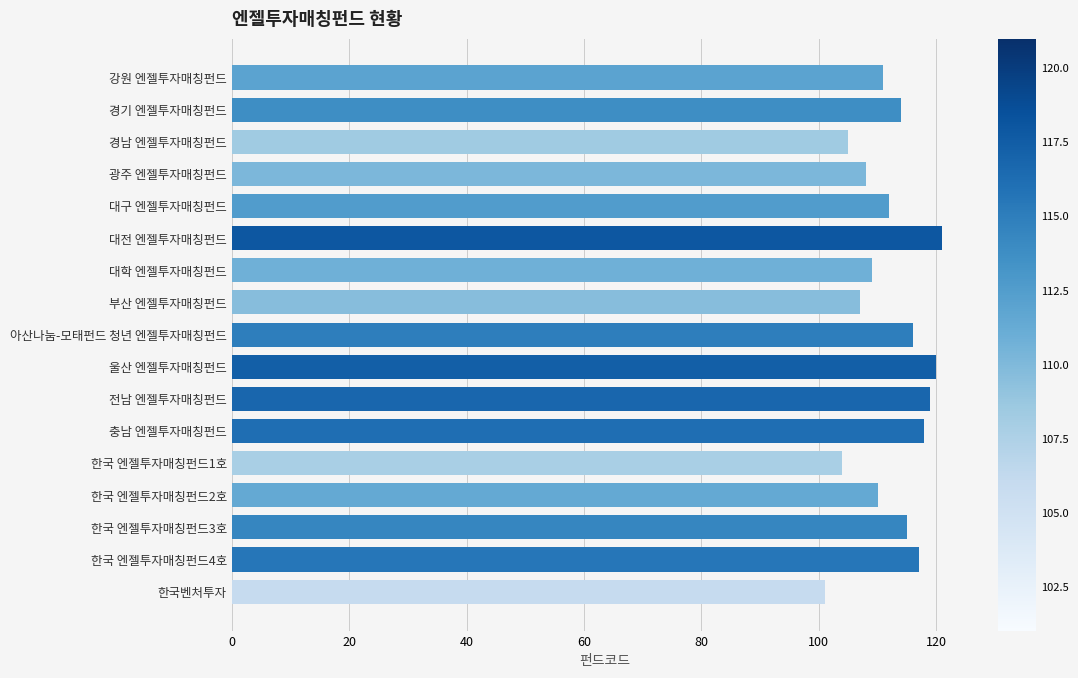

What is the sum of the values at 대학 엔젤투자매칭펀드 and 한국 엔젤투자매칭펀드4호?

226